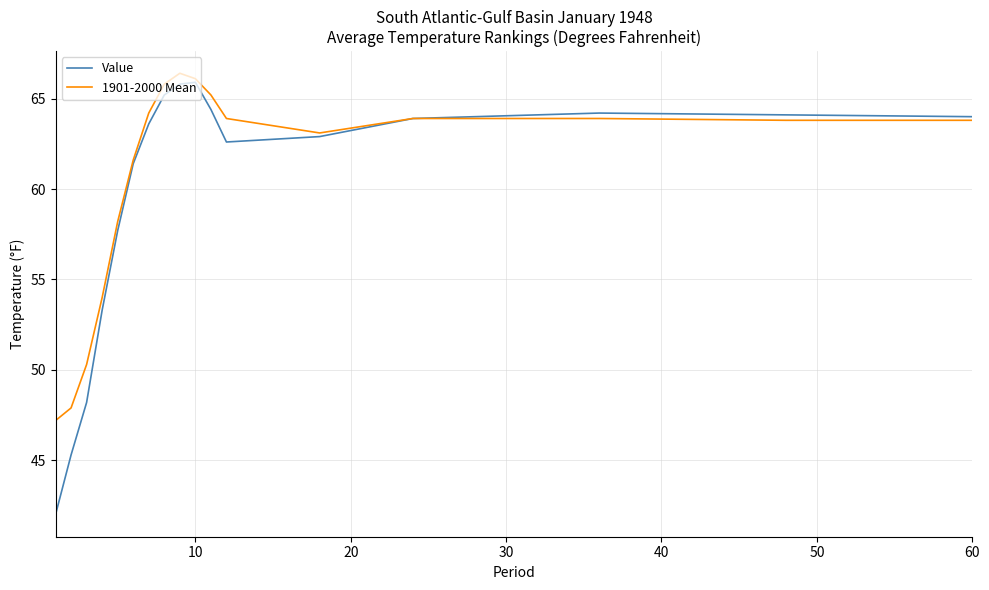

Count the number of categories in the chart.

17